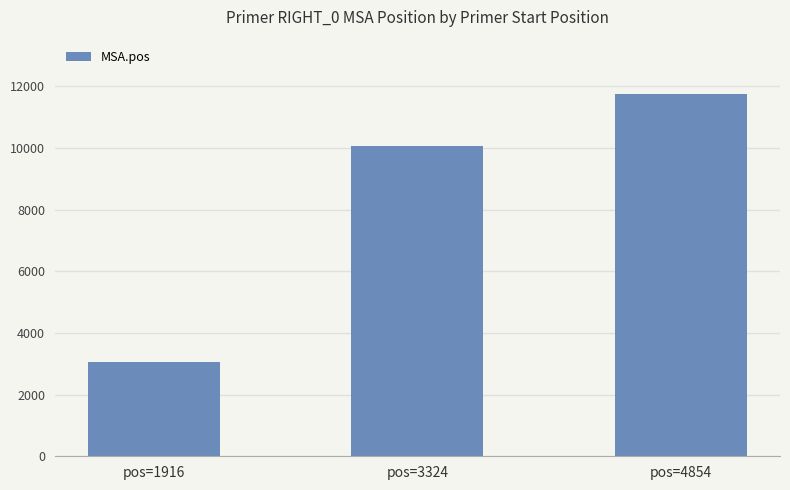

What is the value of the 3rd bar from the left?

11748